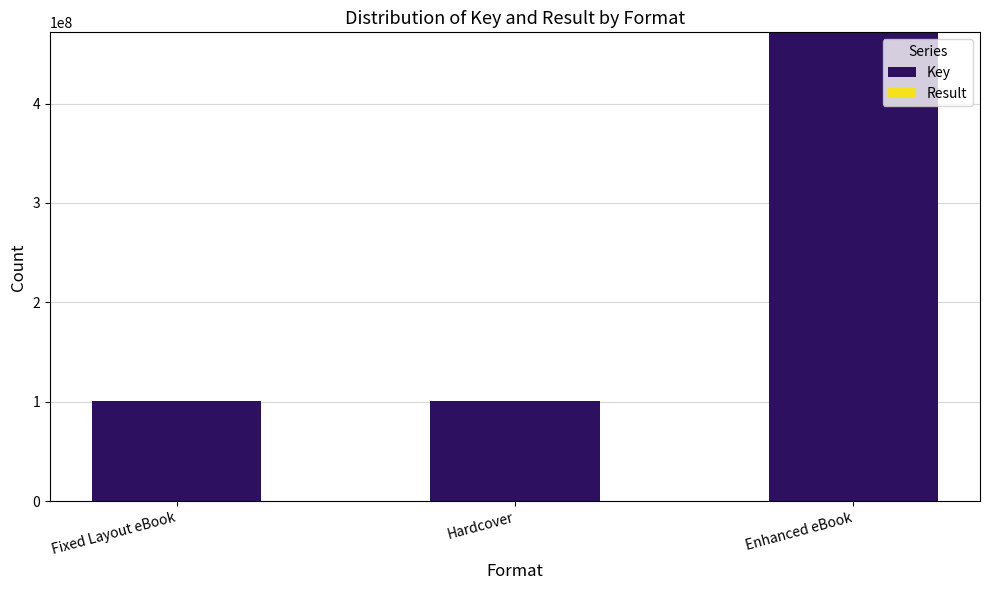

Which category has the highest value in the Key series?

Enhanced eBook